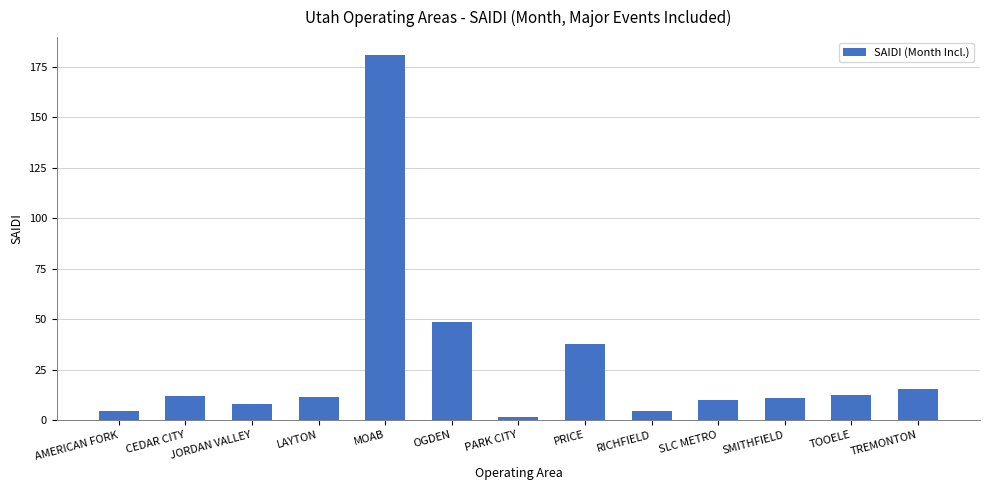

What is the average value?

27.4